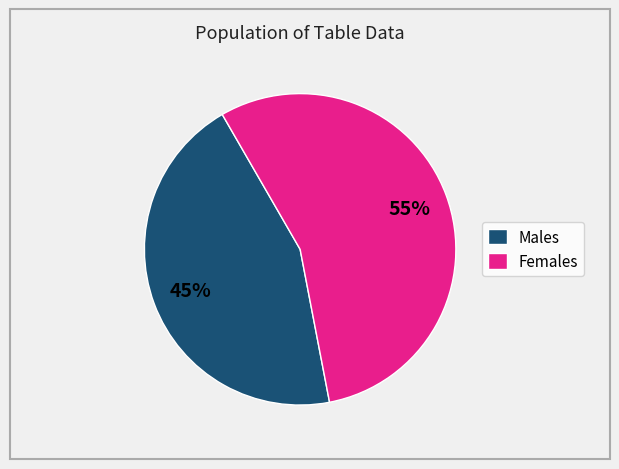

Which has a higher value, Females or Males?

Females